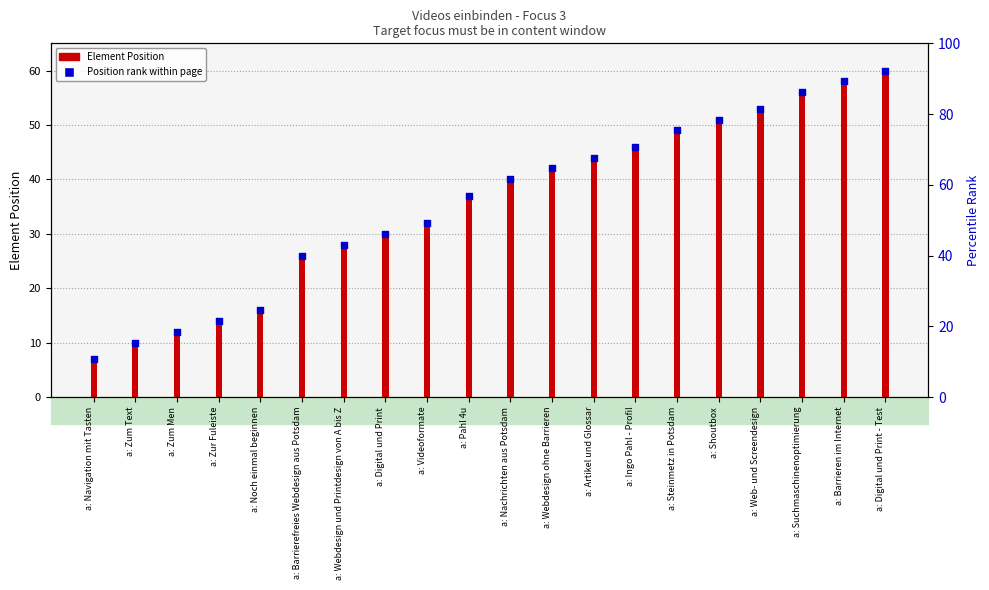

Is the value of Element Position at a: Zur Fuleiste greater than the value of Position rank at a: Videoformate?

No